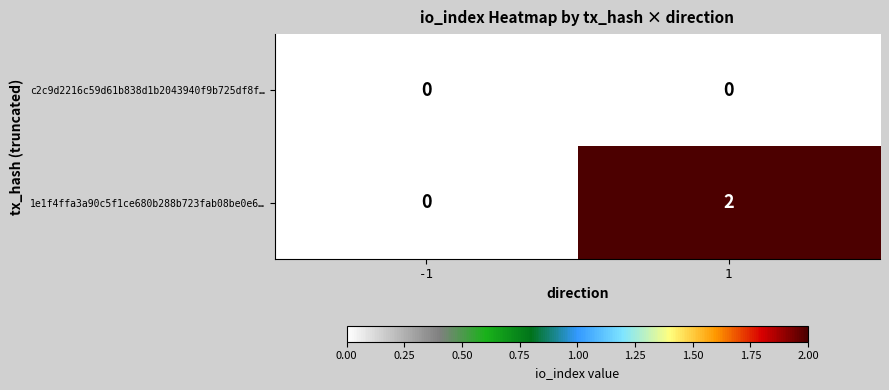

Which series has the widest spread of values?

1e1f4ffa3a90c5f1ce680b288b723fab08be0e6…